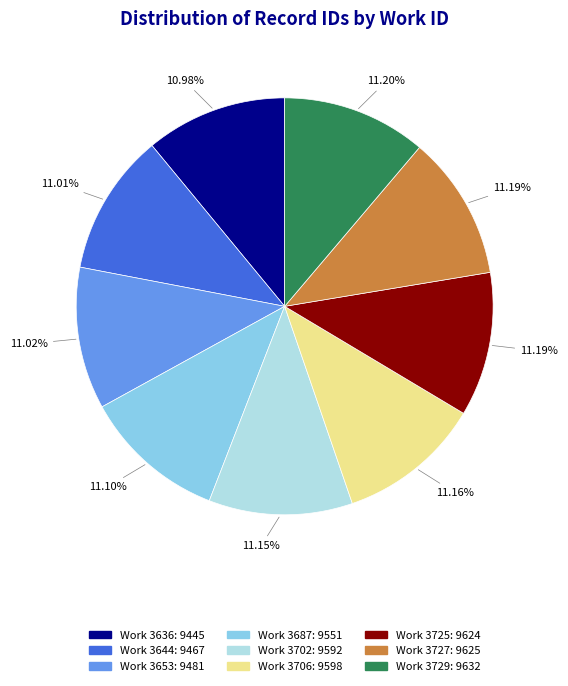

Is there any slice that represents more than half of the pie?

No